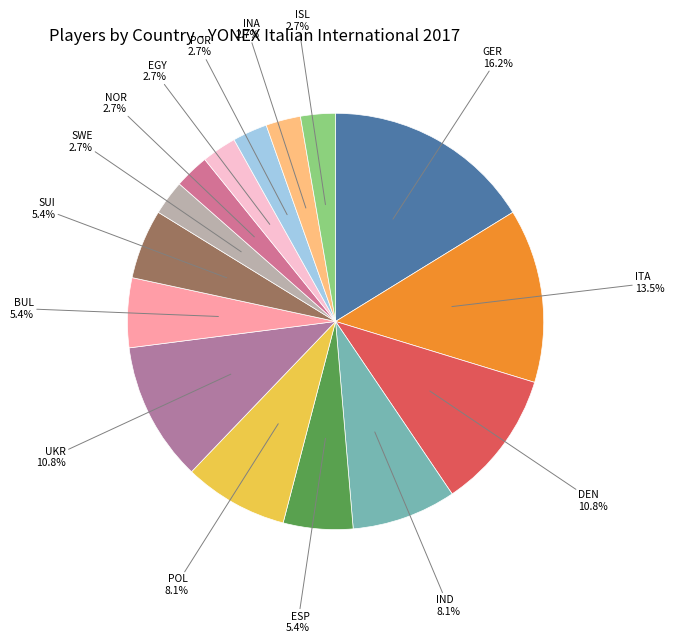

Is the sum of SUI and ISL greater than half?

No